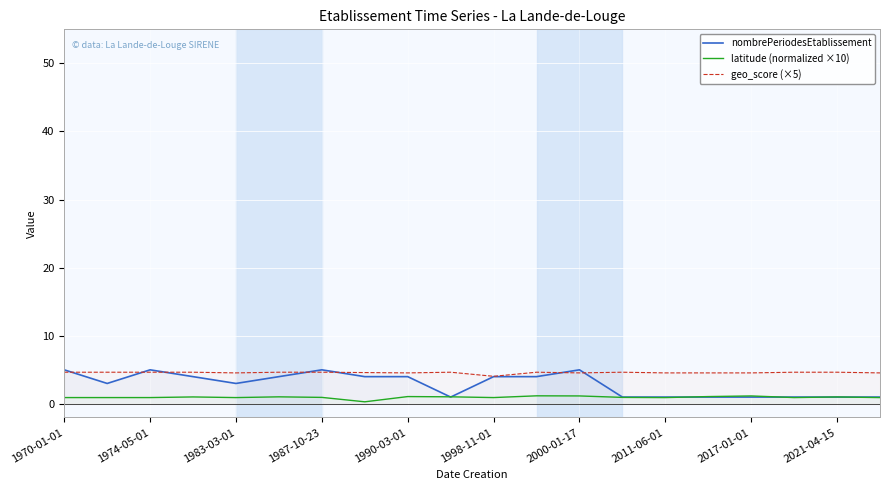

Which series has the largest range (max minus min)?

nombrePeriodesEtablissement